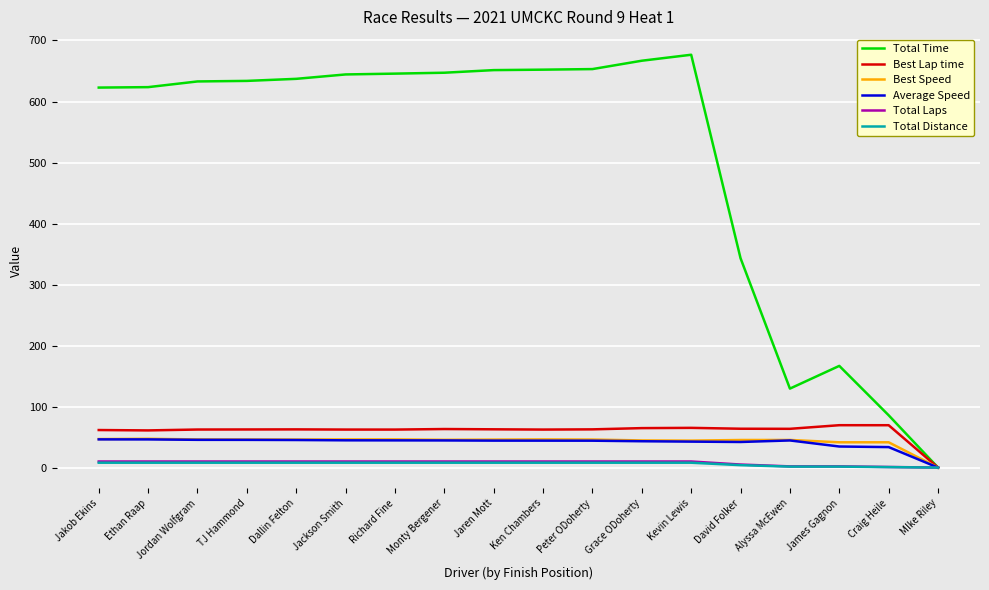

What is the greatest value displayed?

676.6